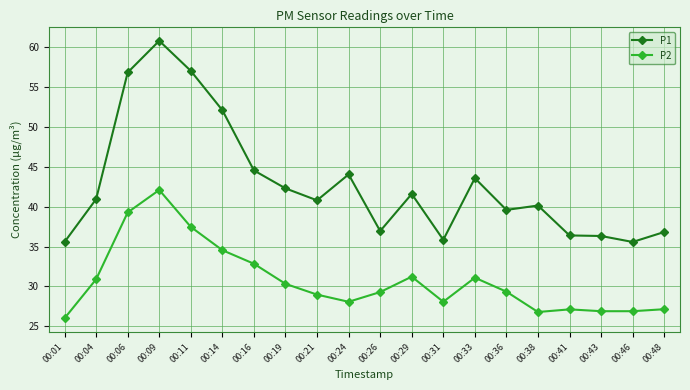

True or false: P2 has more than 0 interior local peaks.

True